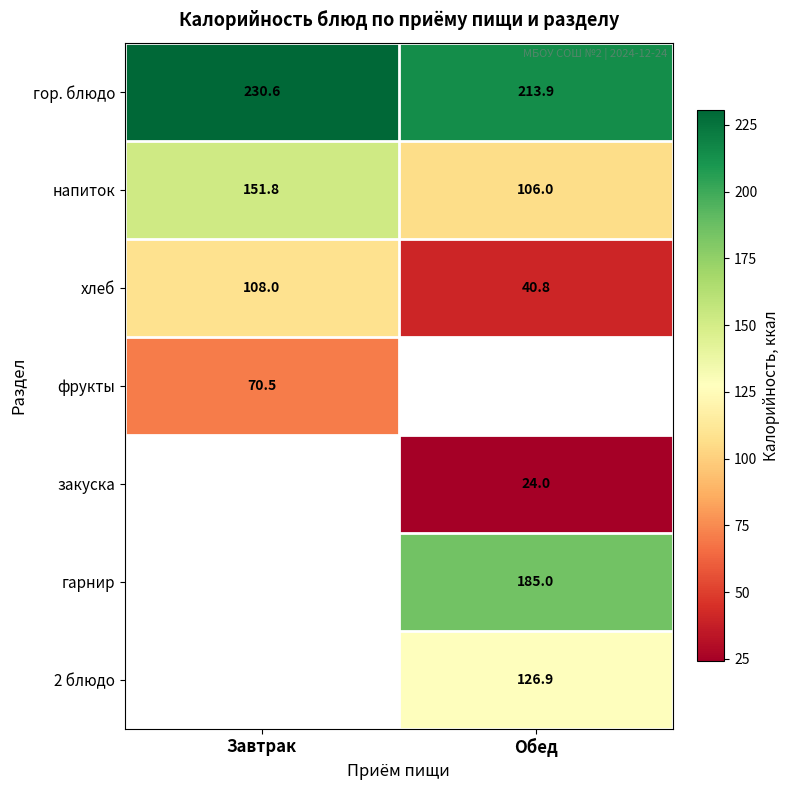

Which category has the highest value across all series?

Завтрак